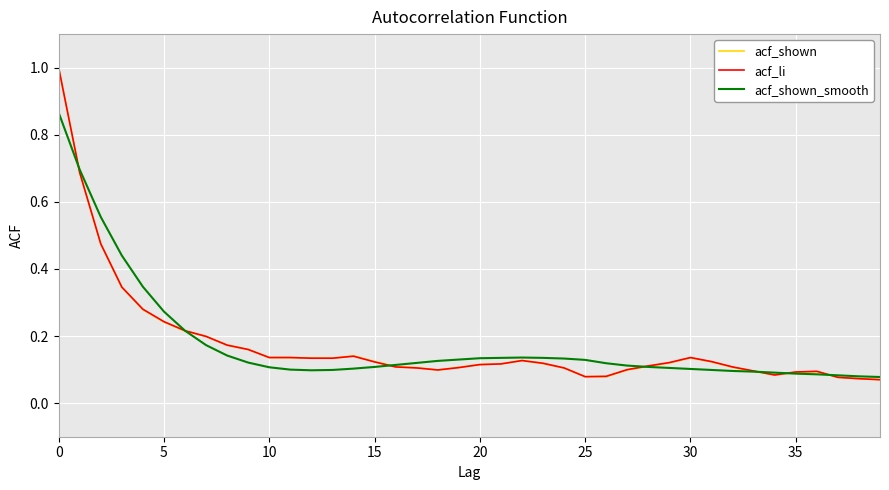

What is the maximum value for acf_shown?

1.0